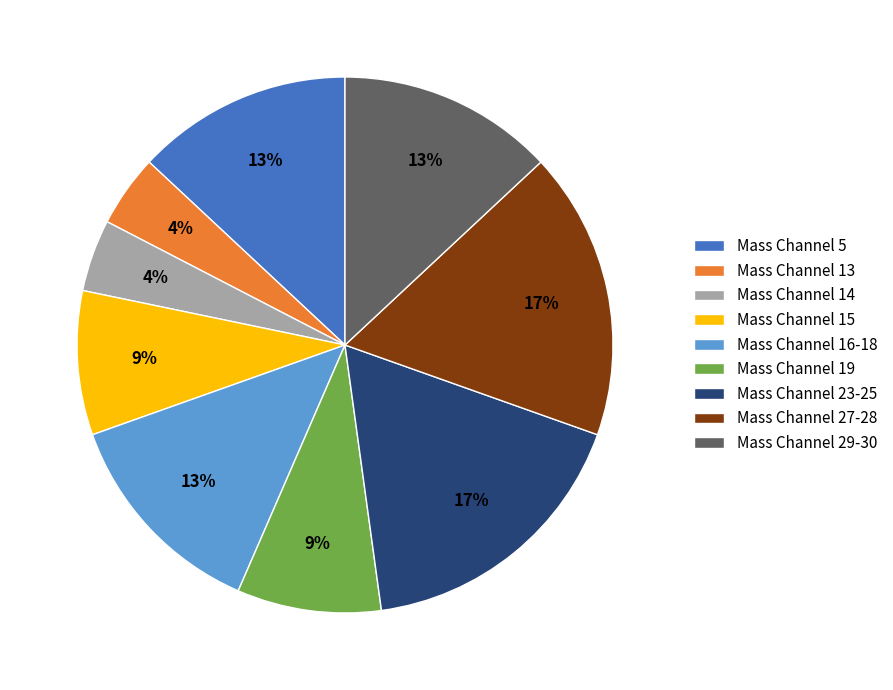

Does Mass Channel 5 represent more than half of the total?

No